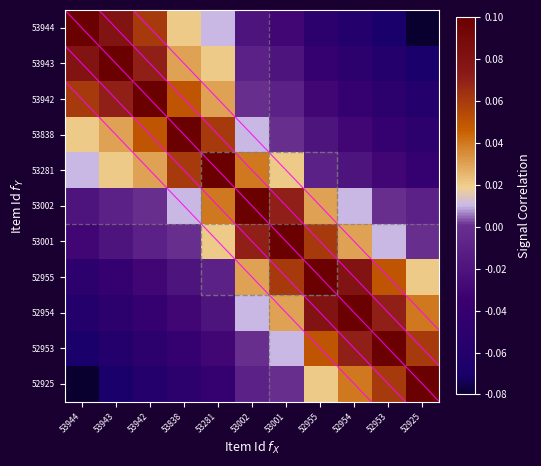

Between 53943 and 53002, which series saw the biggest shift?

53943